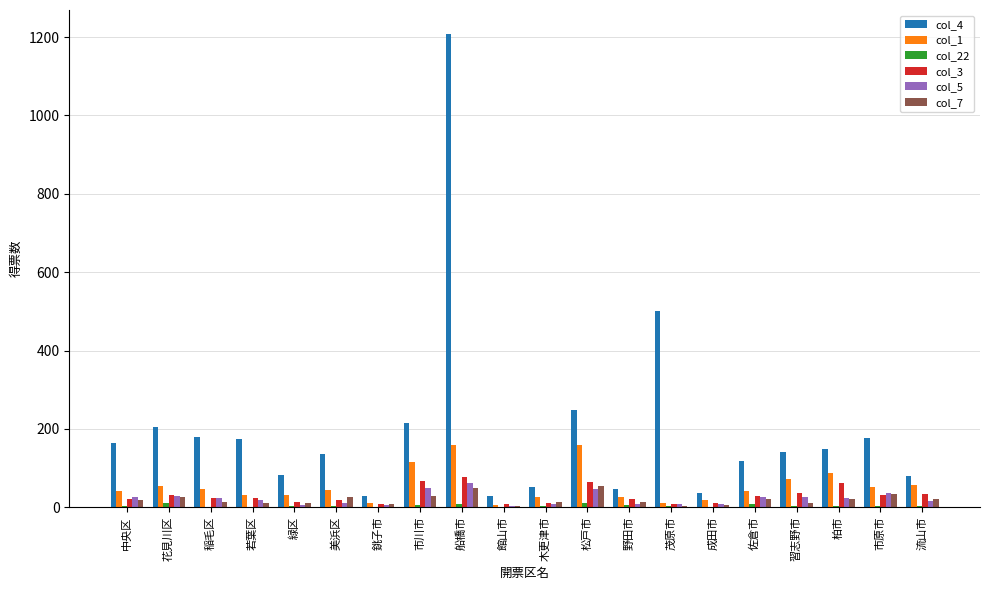

What is the highest value of the col_5 series?

62.9